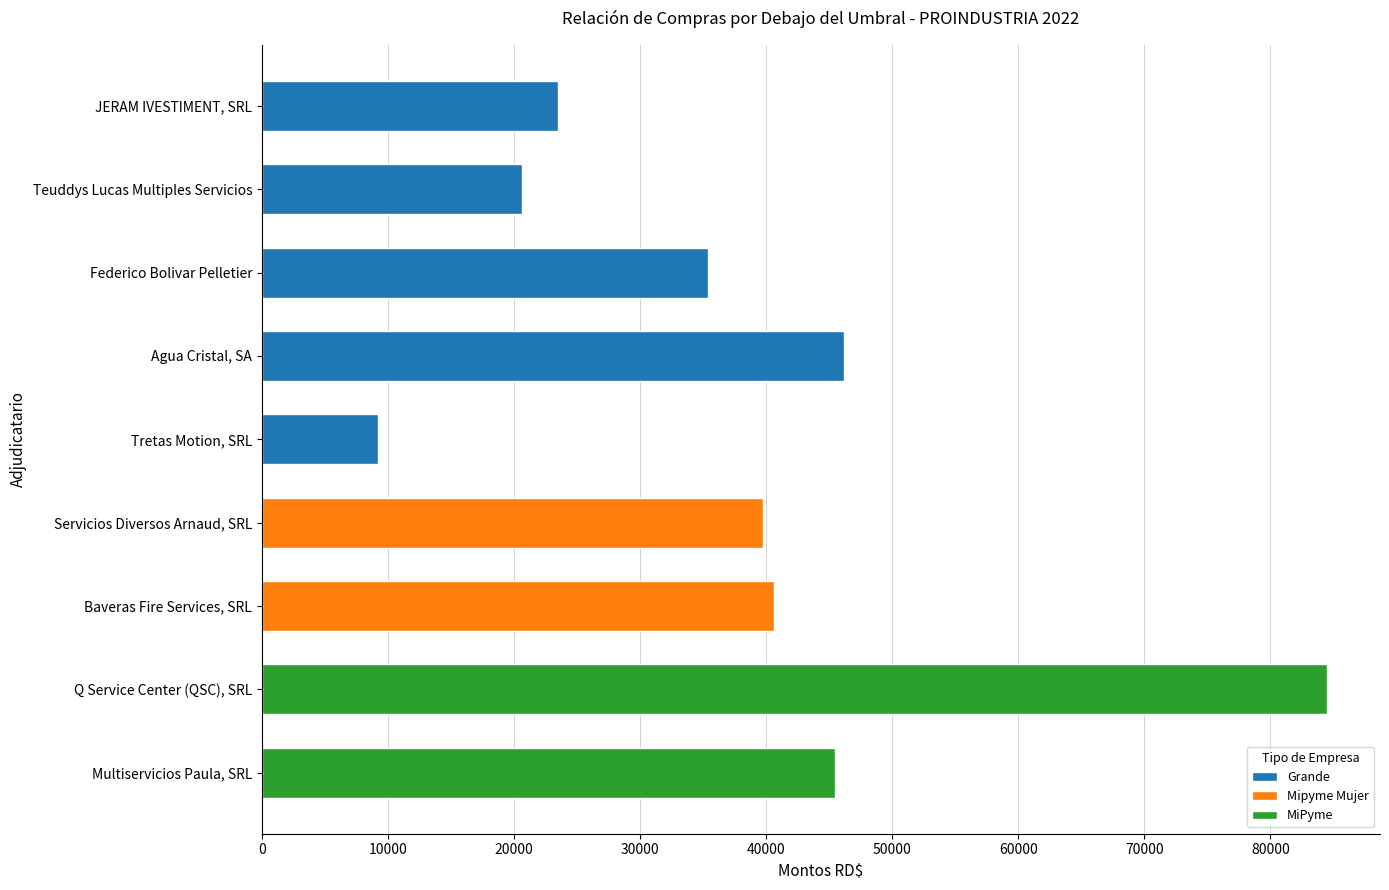

What value does the data have at Baveras Fire Services, SRL?

40592